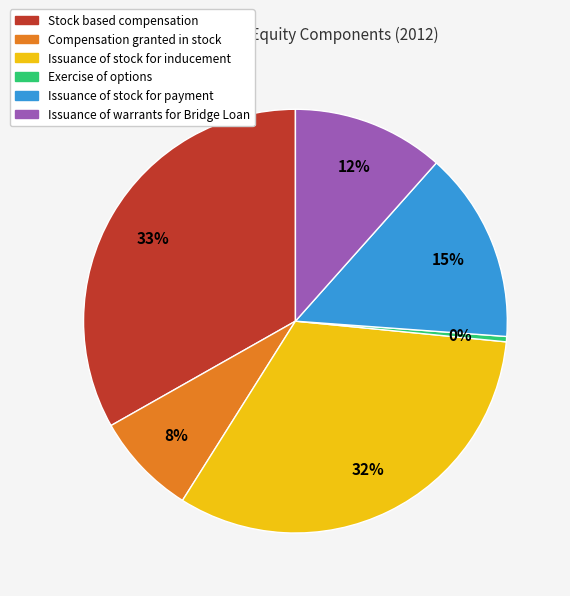

Which has a higher value, Issuance of stock for inducement or Exercise of options?

Issuance of stock for inducement